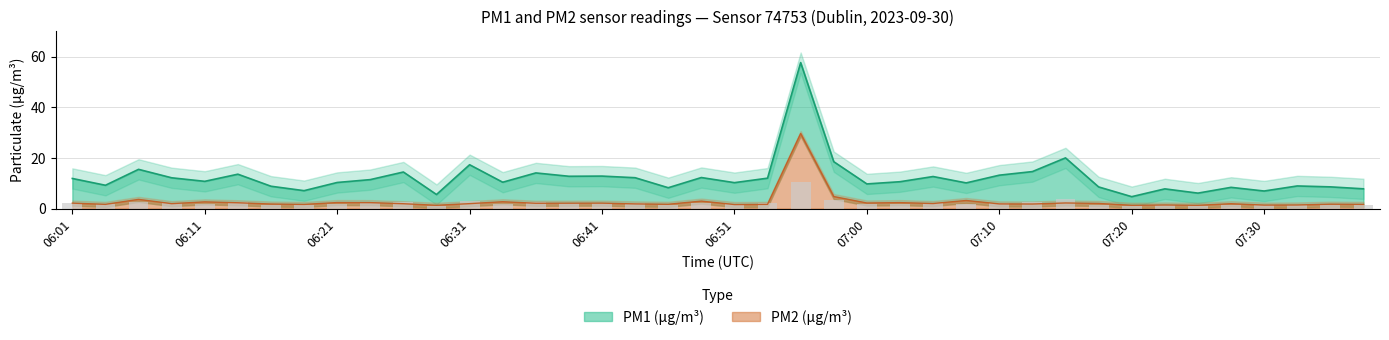

What is the sum of all P2 values?

110.7